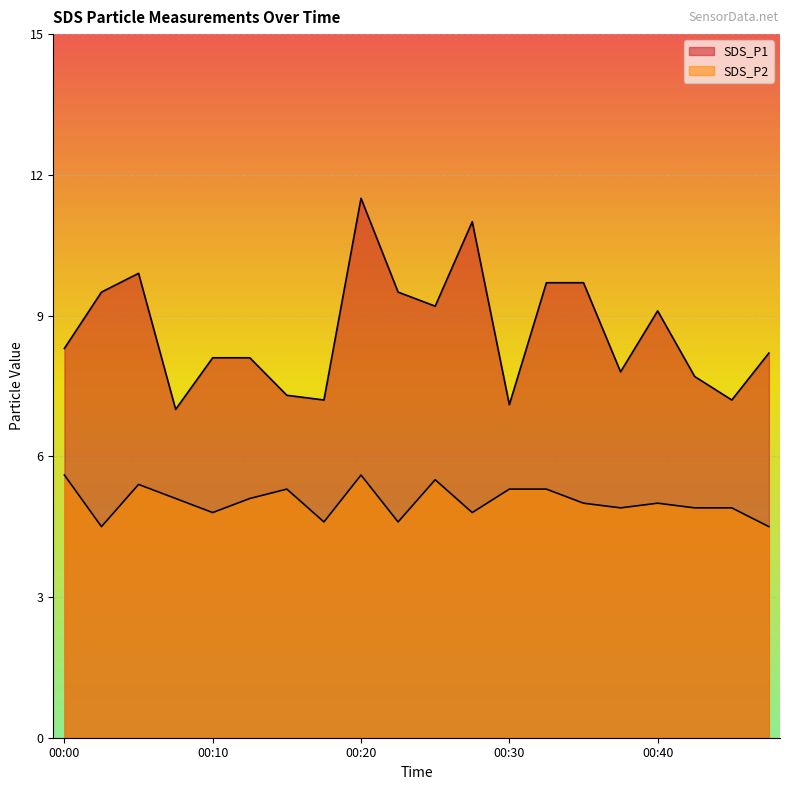

List the series in order of their overall mean, lowest first.

SDS_P2, SDS_P1